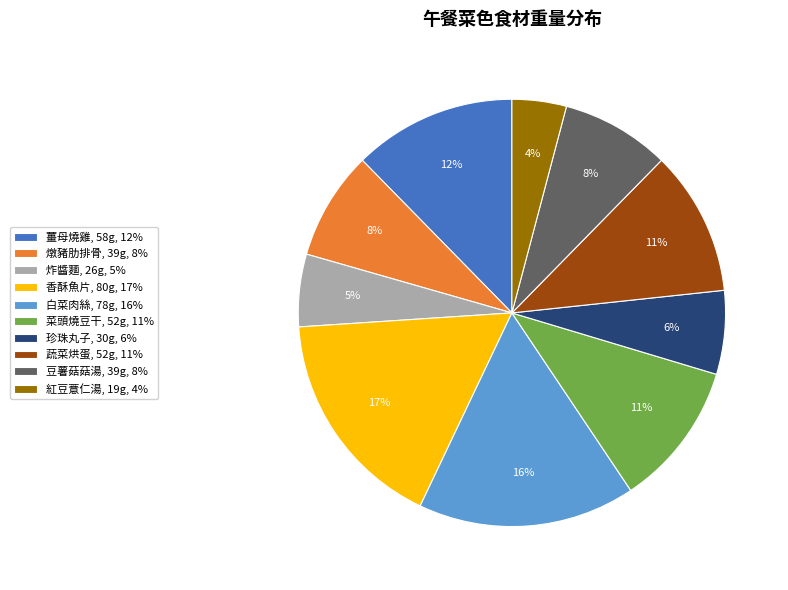

Does any single category account for the majority?

No